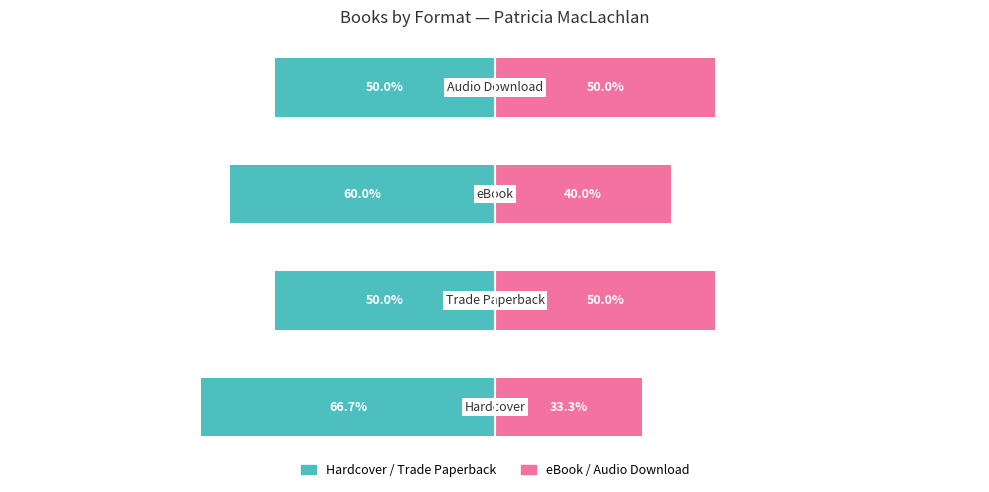

True or false: Hardcover/Trade Paperback has a value of -50.0 at 1.

True